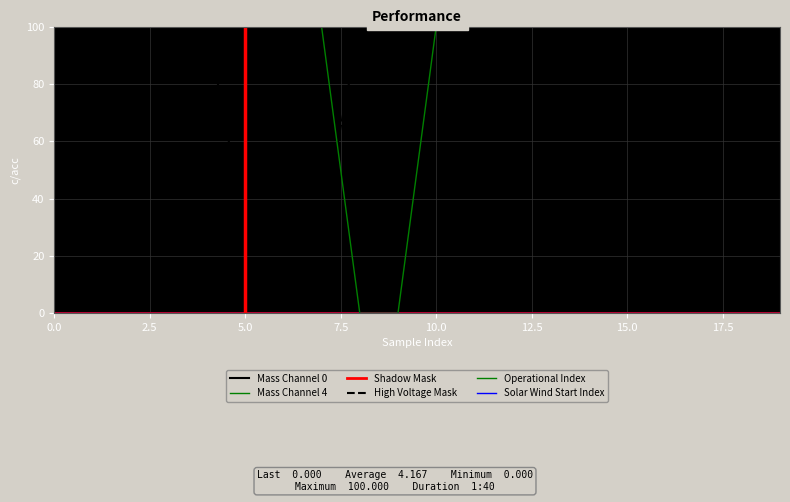

True or false: Mass Channel 0 and Operational Index cross at least once.

False